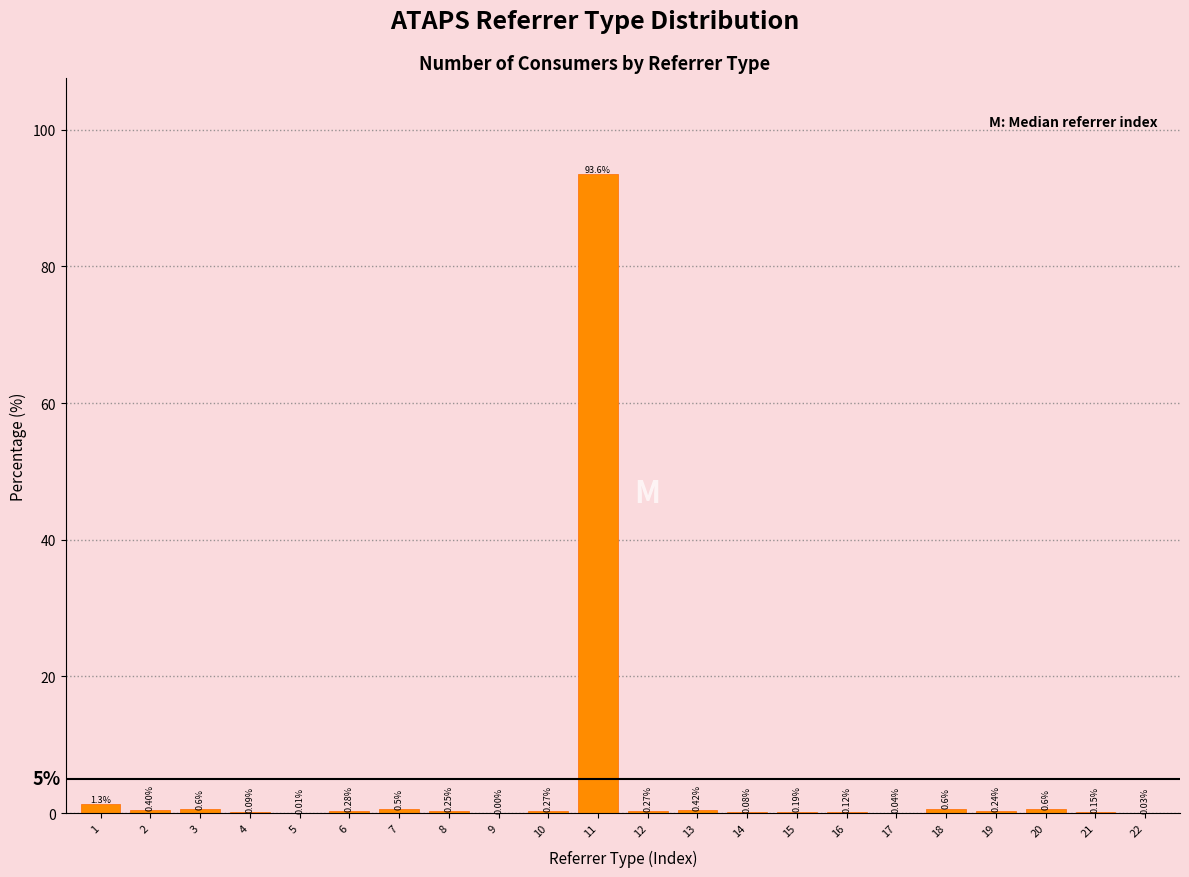

What is the change in value from 18 to 22?

-0.6